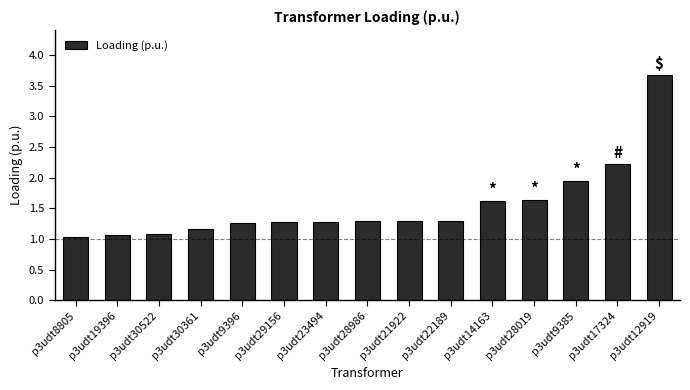

At which label is the value closest to 2?

p3udt9385